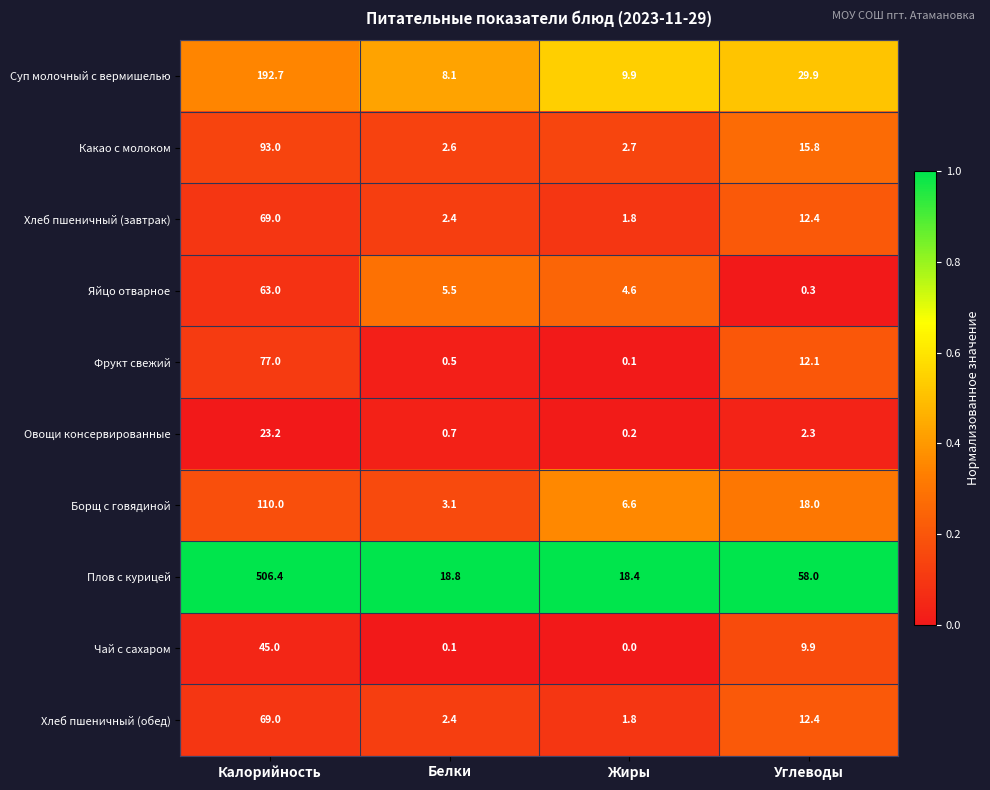

What is the total value across all series at Углеводы?

171.1